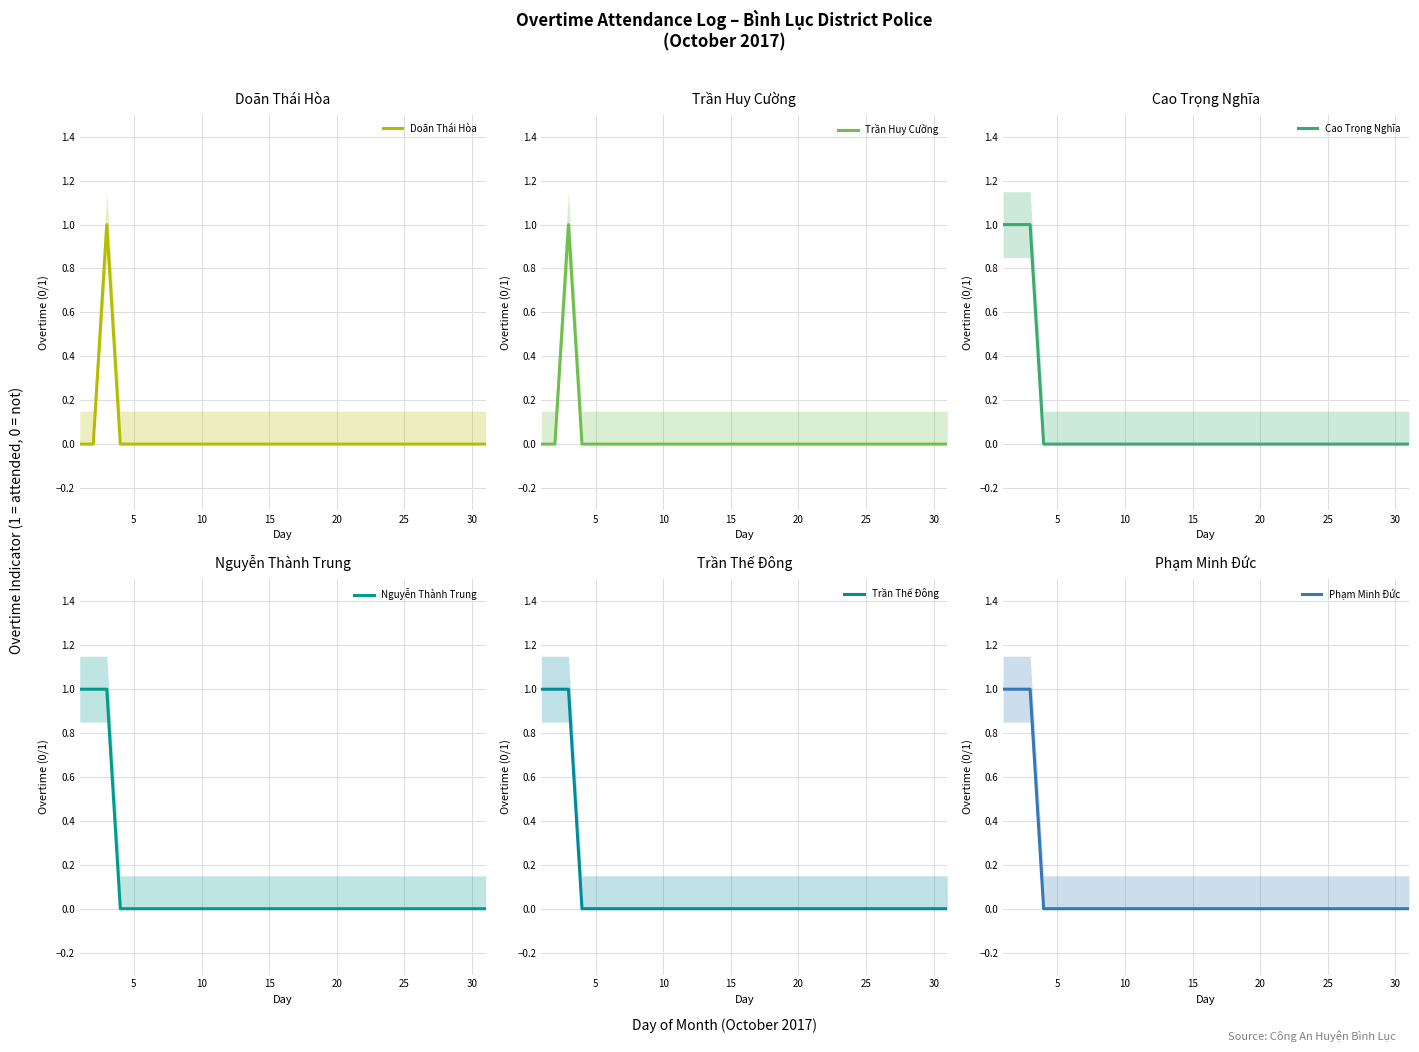

True or false: Phạm Minh Đức and Doãn Thái Hòa intersect in this chart.

False